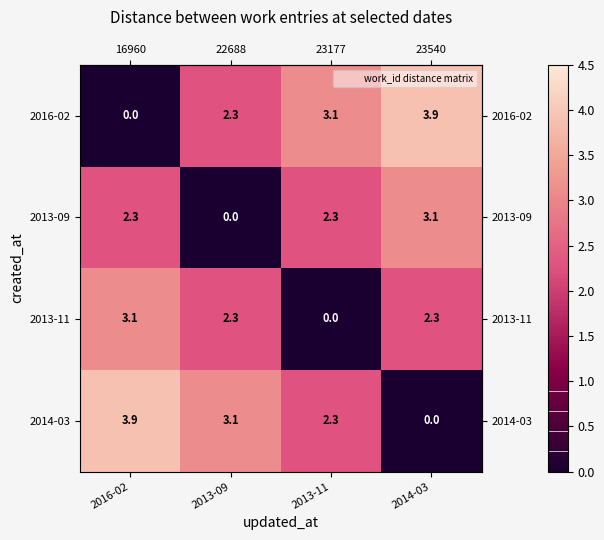

Reading right to left, what are all the values shown in this chart?

2016-02: 2014-03=3.9	2013-11=3.1	2013-09=2.3	2016-02=0.0
2013-09: 2014-03=3.1	2013-11=2.3	2013-09=0.0	2016-02=2.3
2013-11: 2014-03=2.3	2013-11=0.0	2013-09=2.3	2016-02=3.1
2014-03: 2014-03=0.0	2013-11=2.3	2013-09=3.1	2016-02=3.9